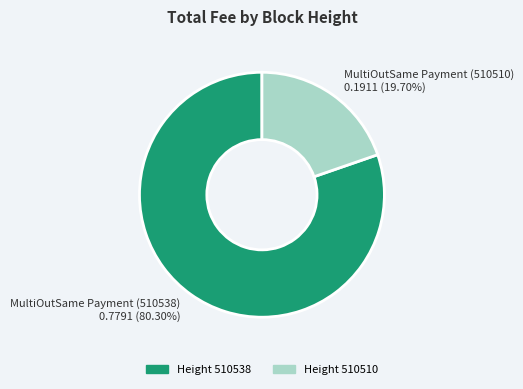

How many segments does this pie chart have?

2